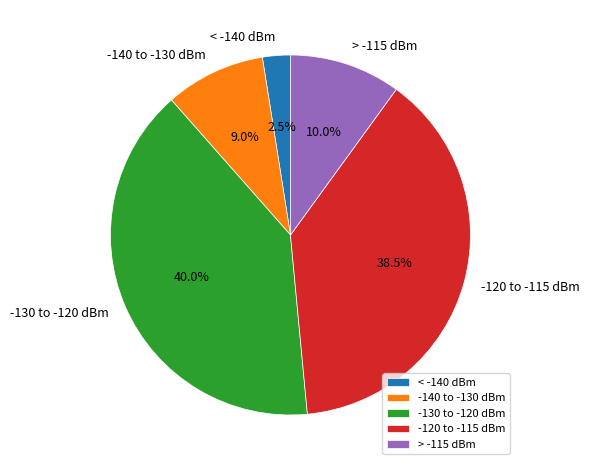

Rank the categories by value from highest to lowest.

-130 to -120 dBm, -120 to -115 dBm, > -115 dBm, -140 to -130 dBm, < -140 dBm